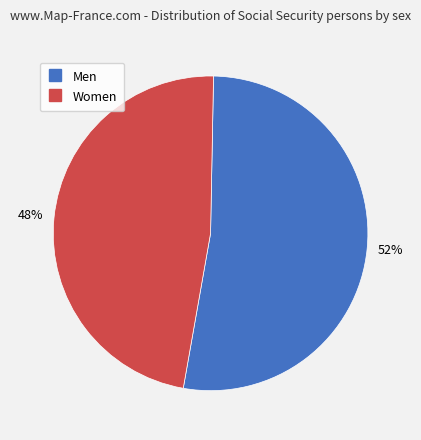

To the nearest percent, what percentage of the pie is Men?

52%